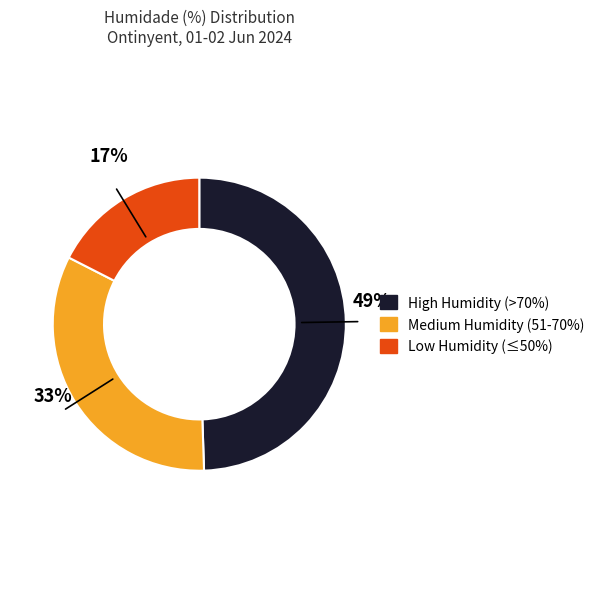

Does any single category account for the majority?

No